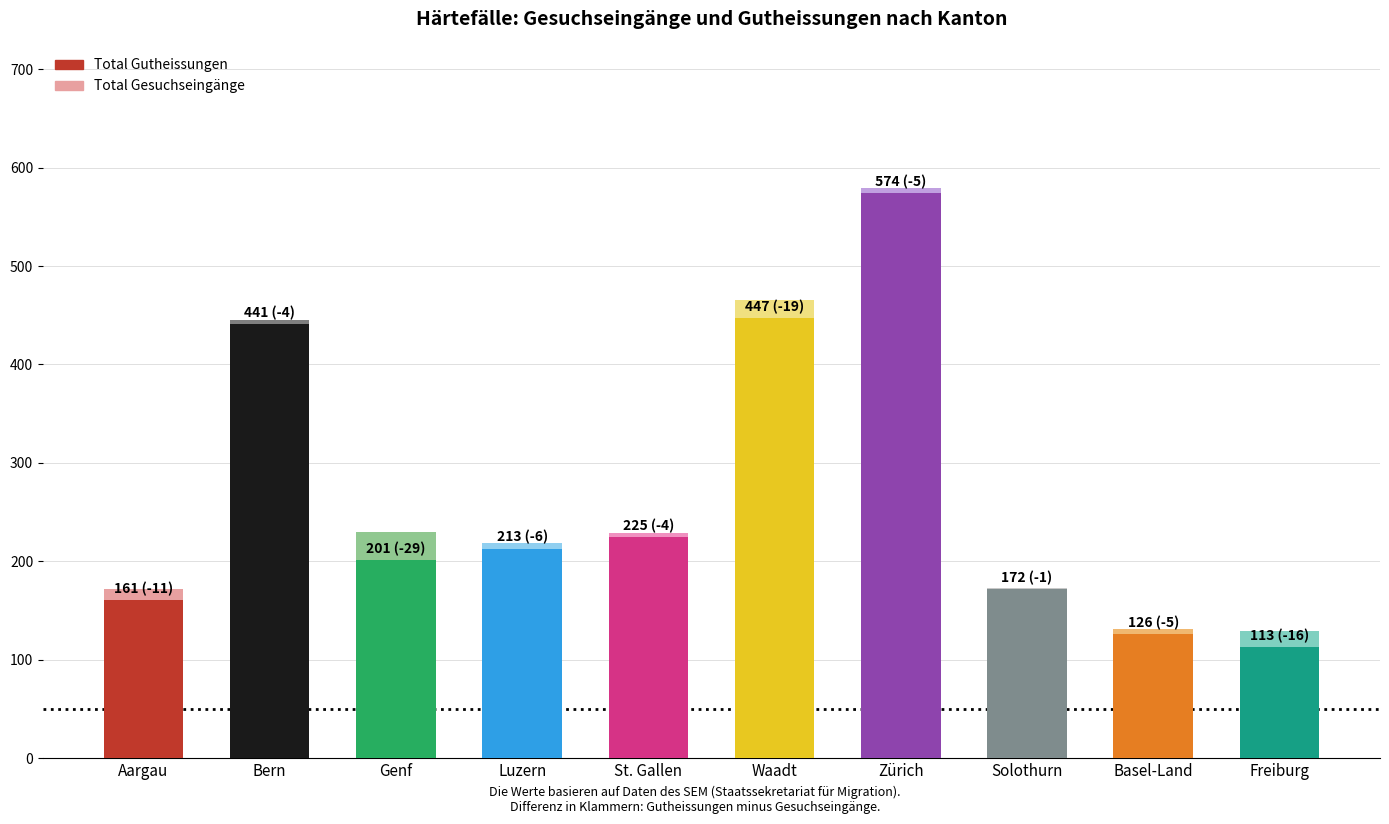

Are the bars horizontal?

No